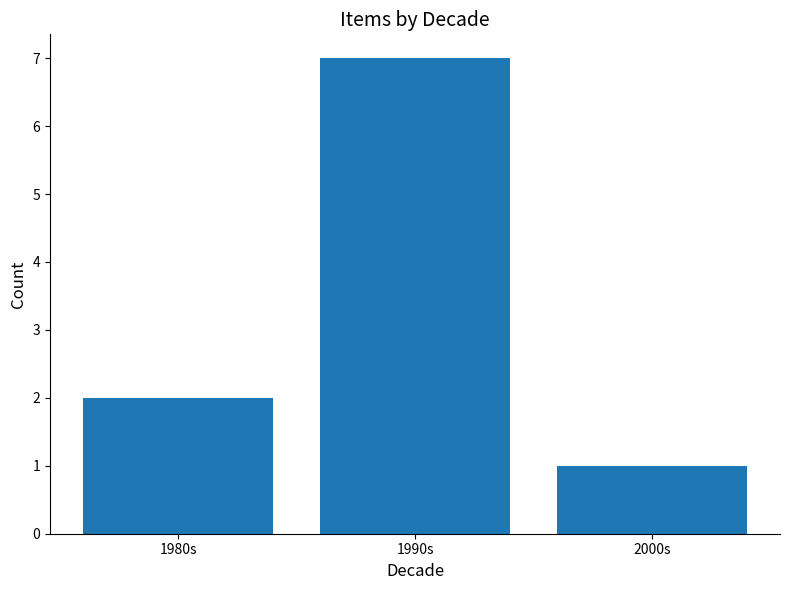

Is it true that the value at 2000s is 2?

False